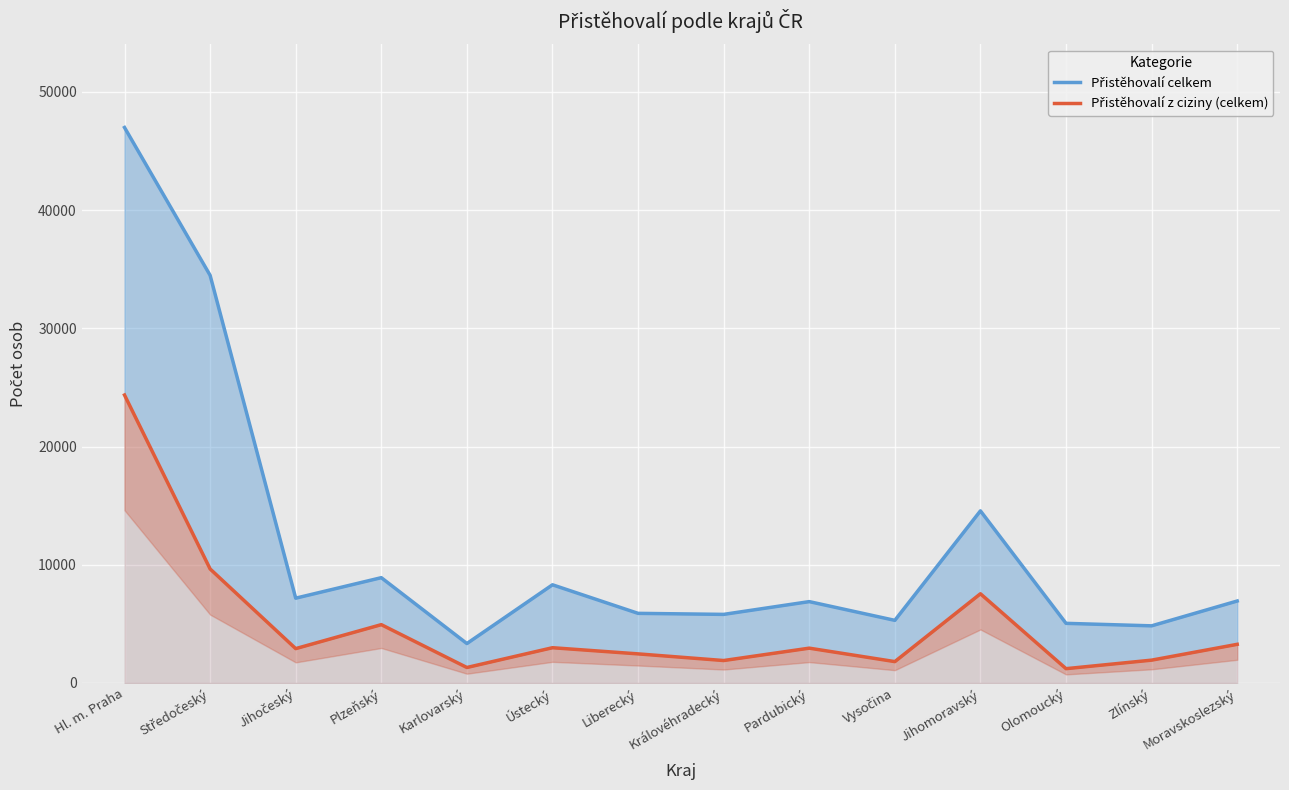

What is the maximum value shown in the chart?

46989